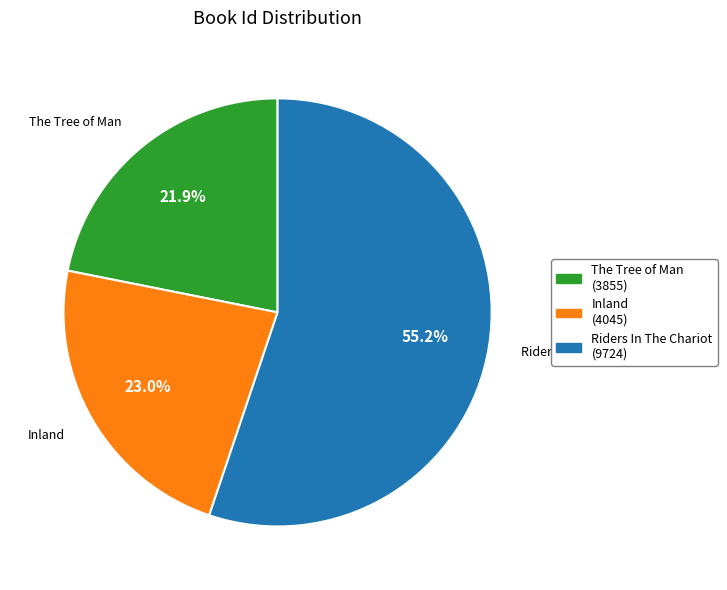

What percentage is the The Tree of Man slice, to the nearest percent?

22%